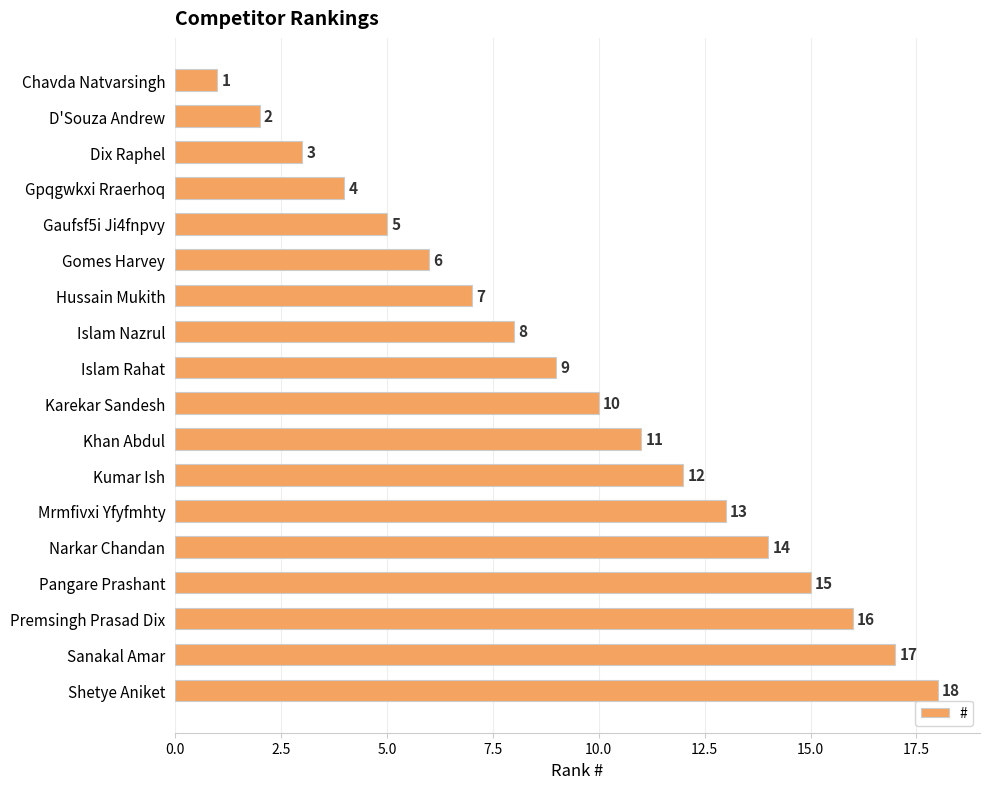

Which label corresponds to the largest value in the chart?

Shetye Aniket